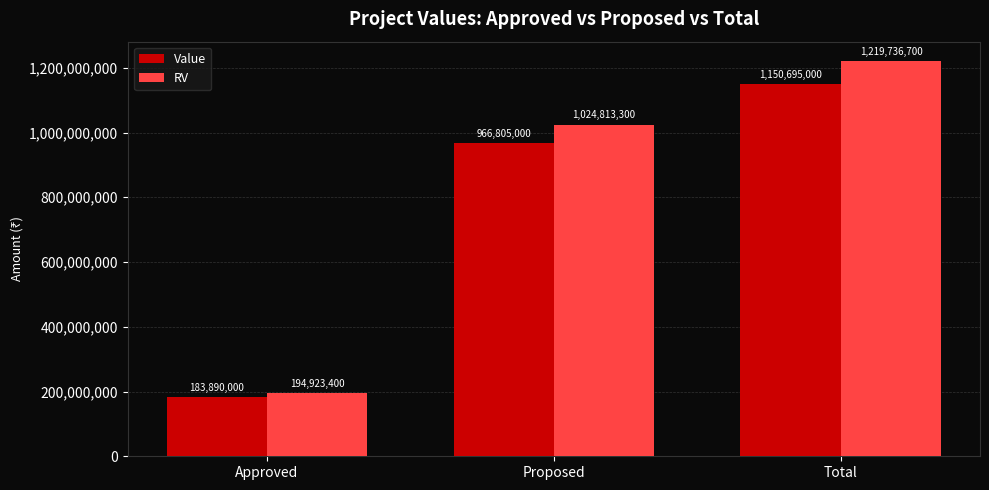

The RV series shows 291059241 at Approved. True or false?

False